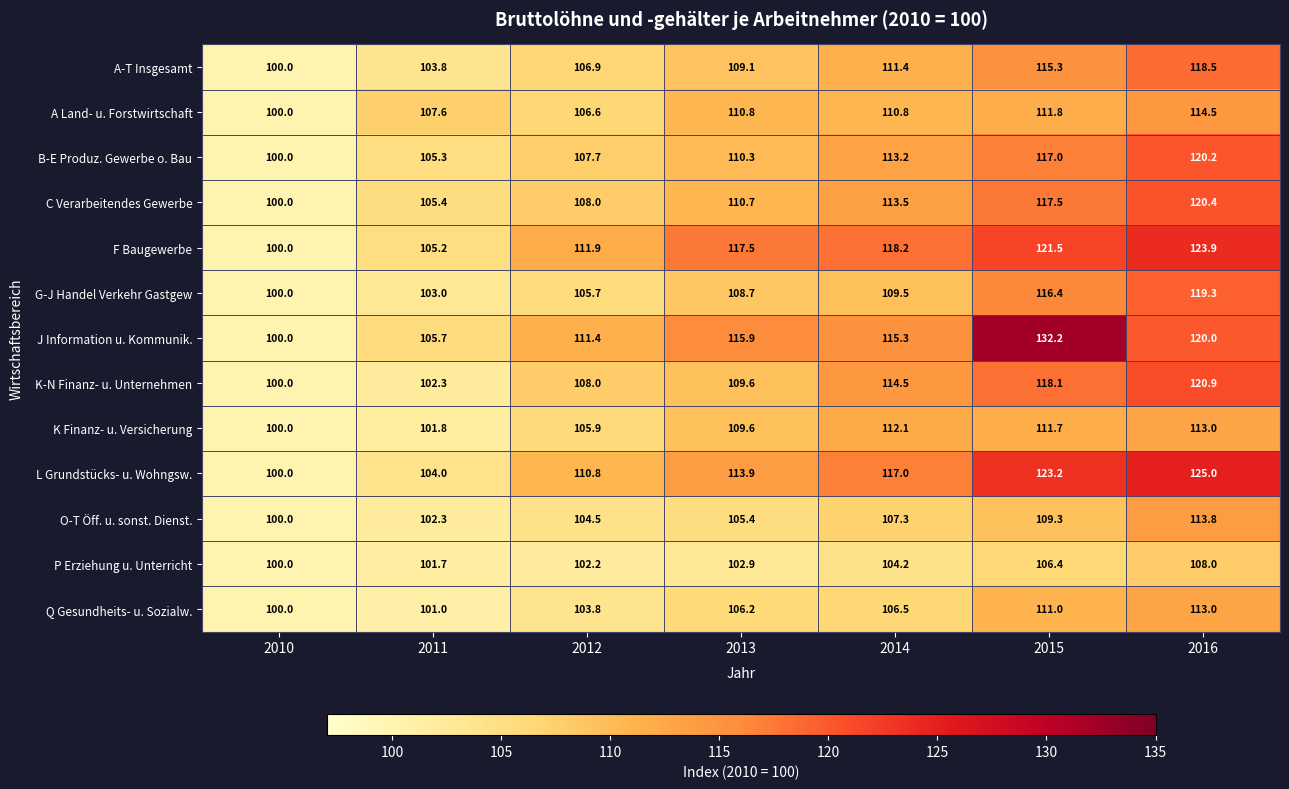

At which label is O-T Öff. u. sonst. Dienst. closest to 106?

2013